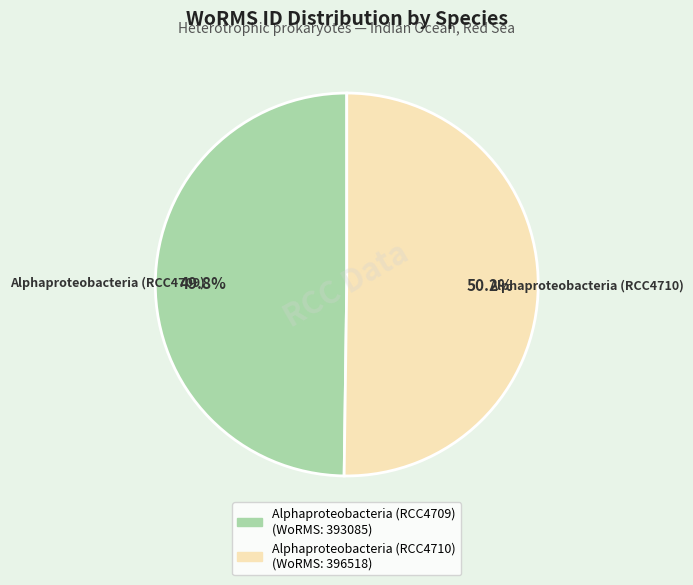

Count the number of slices in the pie.

2